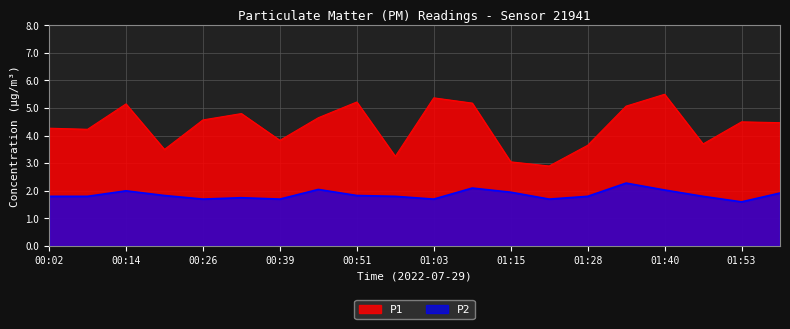

What is the approximate value of P2 at 00:14?

2.0